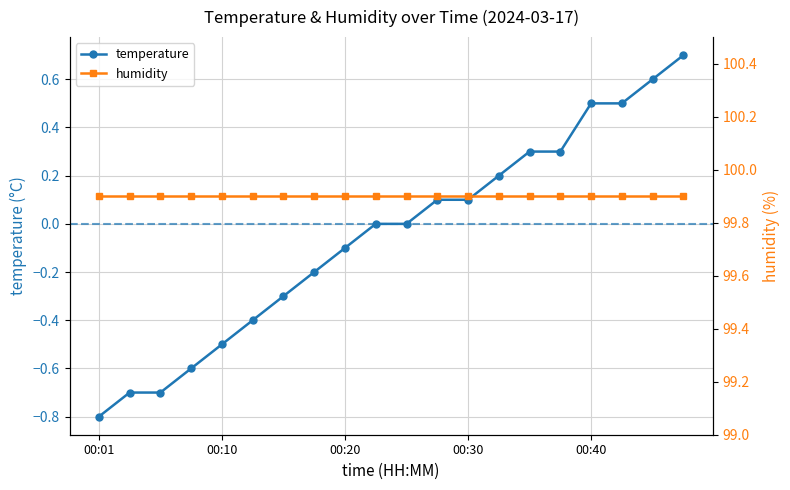

The temperature series shows 0.2 at 00:30. True or false?

False